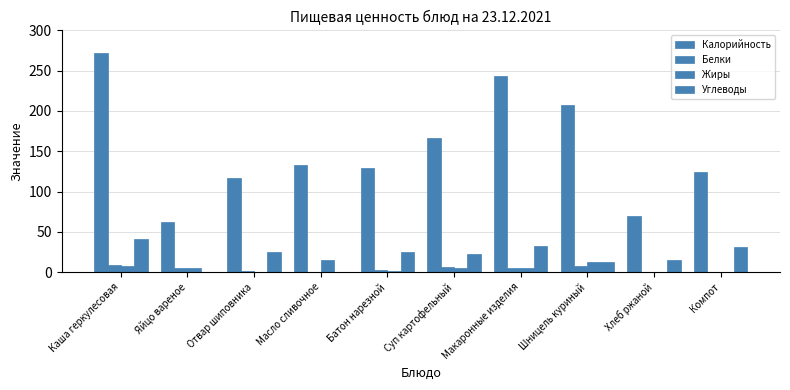

Reading left to right, extract all data points from this chart.

Калорийность: Каша геркулесовая=272.5	Яйцо вареное=62.5	Отвар шиповника=116.8	Масло сливочное=132.4	Батон нарезной=129.5	Суп картофельный=167.0	Макаронные изделия=244.0	Шницель куриный=208.0	Хлеб ржаной=69.2	Компот=124.0
Белки: Каша геркулесовая=8.2	Яйцо вареное=5.0	Отвар шиповника=0.7	Масло сливочное=0.2	Батон нарезной=3.0	Суп картофельный=6.2	Макаронные изделия=5.0	Шницель куриный=8.0	Хлеб ржаной=0.3	Компот=0.6
Жиры: Каша геркулесовая=8.1	Яйцо вареное=4.6	Отвар шиповника=0.2	Масло сливочное=14.5	Батон нарезной=1.5	Суп картофельный=5.6	Макаронные изделия=5.0	Шницель куриный=12.7	Хлеб ржаной=0.3	Компот=0.0
Углеводы: Каша геркулесовая=41.4	Яйцо вареное=0.3	Отвар шиповника=24.7	Масло сливочное=0.3	Батон нарезной=25.1	Суп картофельный=22.3	Макаронные изделия=32.2	Шницель куриный=12.8	Хлеб ржаной=14.9	Компот=31.4